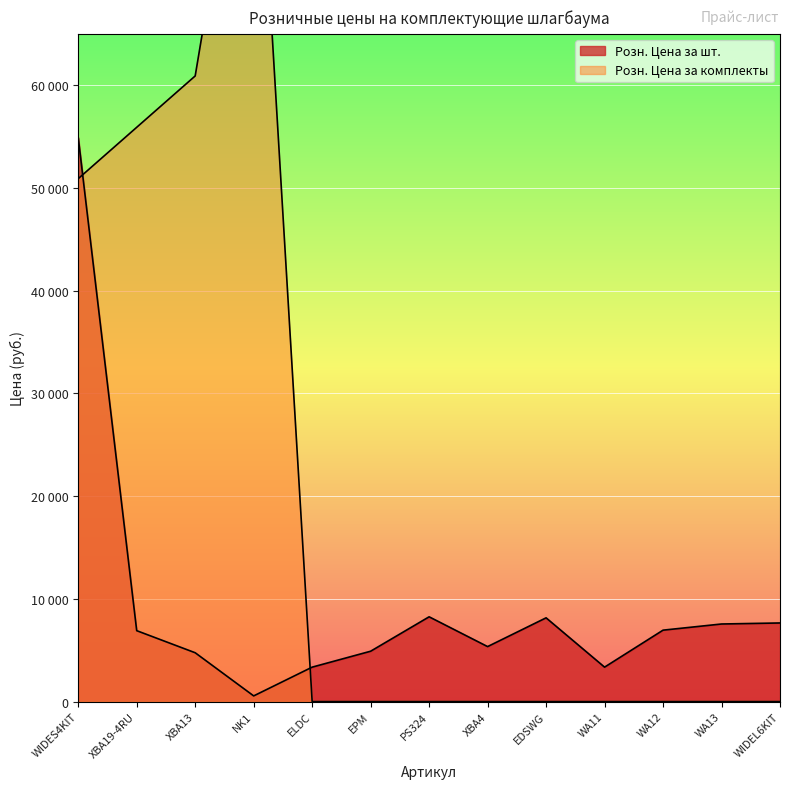

What is the total value across all series at XBA19-4RU?

62800